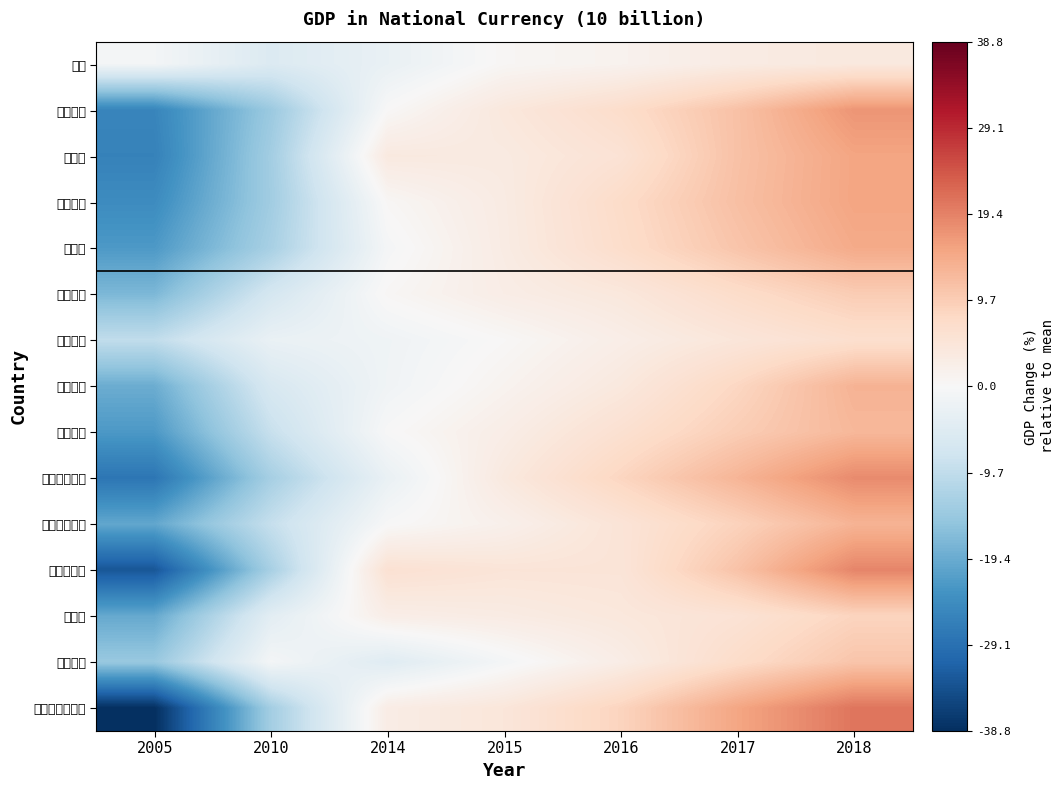

At which category is the sum across all series the highest?

2018